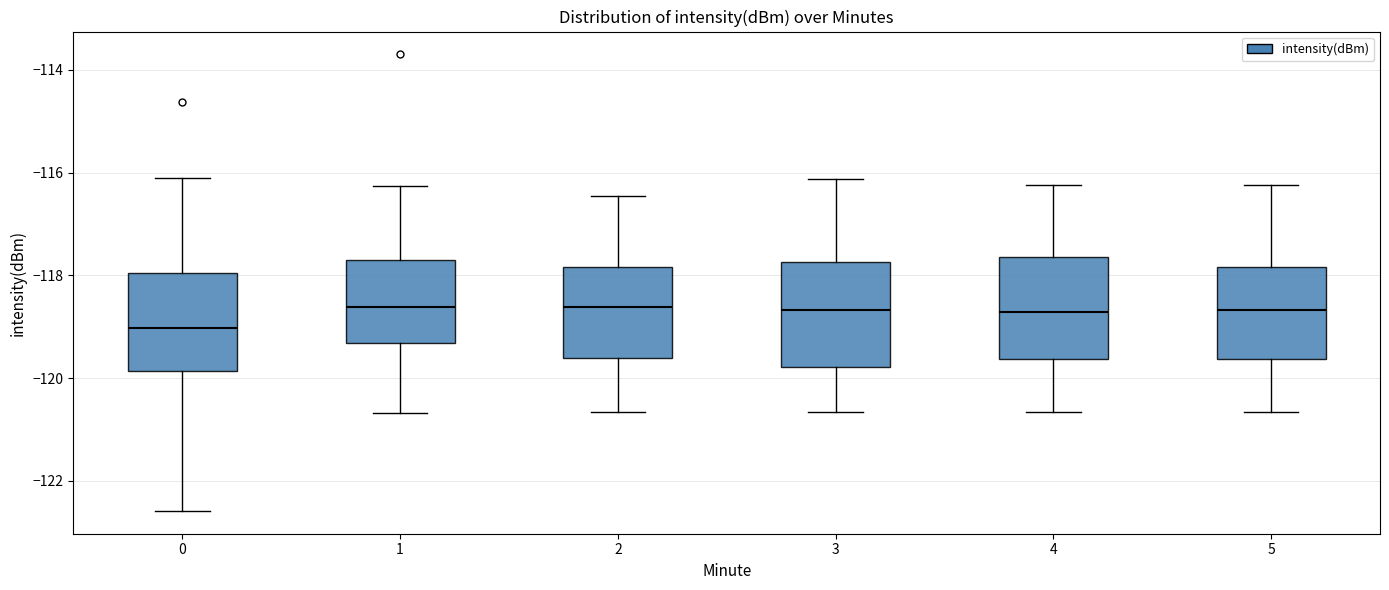

Reading left to right, transcribe this box plot: for each box, give where its median line is, the range the box spans, and where its two whiskers end, as read against the y-axis. The values are not printed on the chart, so give them approximately, as read against the axis.

0: median -119.0, box -119.8 to -118.0, whiskers -122.6 to -116.2
1: median -118.6, box -119.4 to -117.8, whiskers -120.6 to -116.2
2: median -118.6, box -119.6 to -117.8, whiskers -120.6 to -116.4
3: median -118.6, box -119.8 to -117.8, whiskers -120.6 to -116.2
4: median -118.8, box -119.6 to -117.6, whiskers -120.6 to -116.2
5: median -118.6, box -119.6 to -117.8, whiskers -120.6 to -116.2